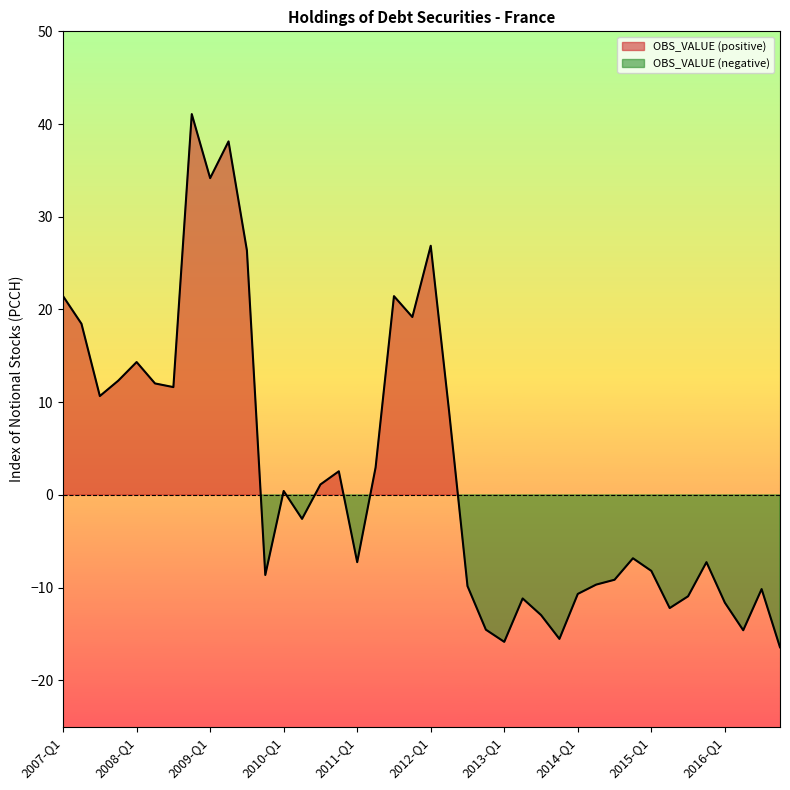

What is the change in value from 2014-Q2 to 2016-Q2?

-4.9